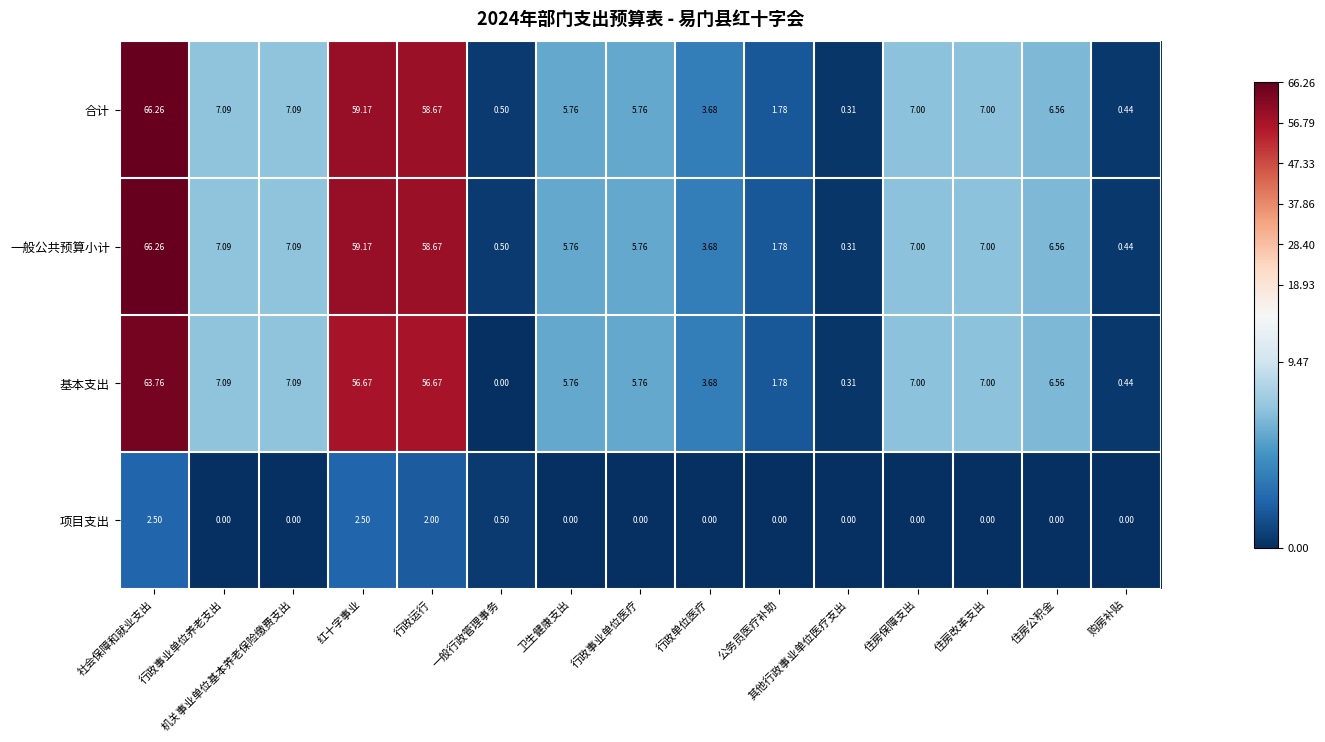

Is the value of 合计 at 其他行政事业单位医疗支出 greater than the value of 基本支出 at 公务员医疗补助?

No